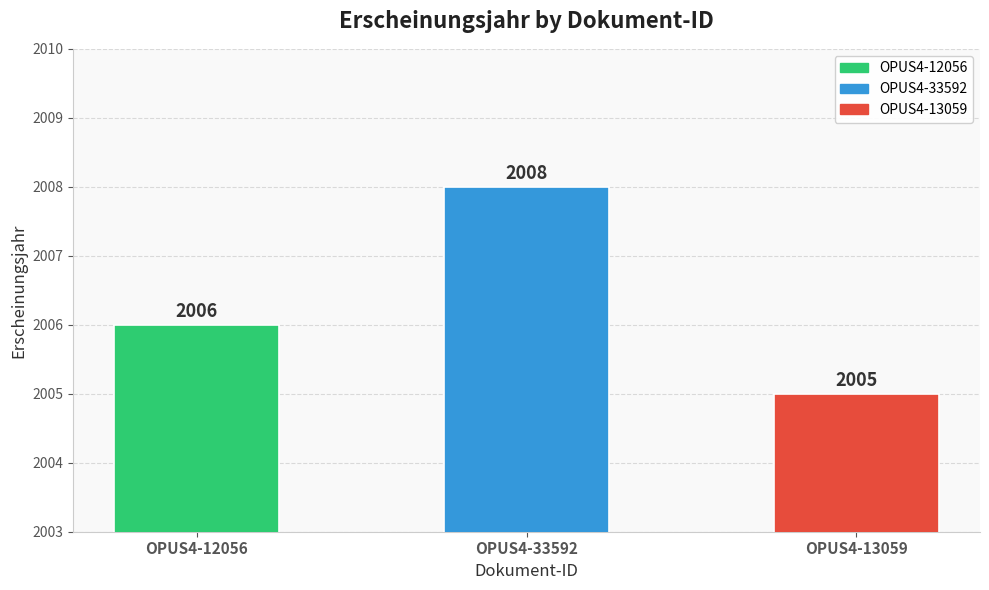

Count the number of values greater than 2006.

1